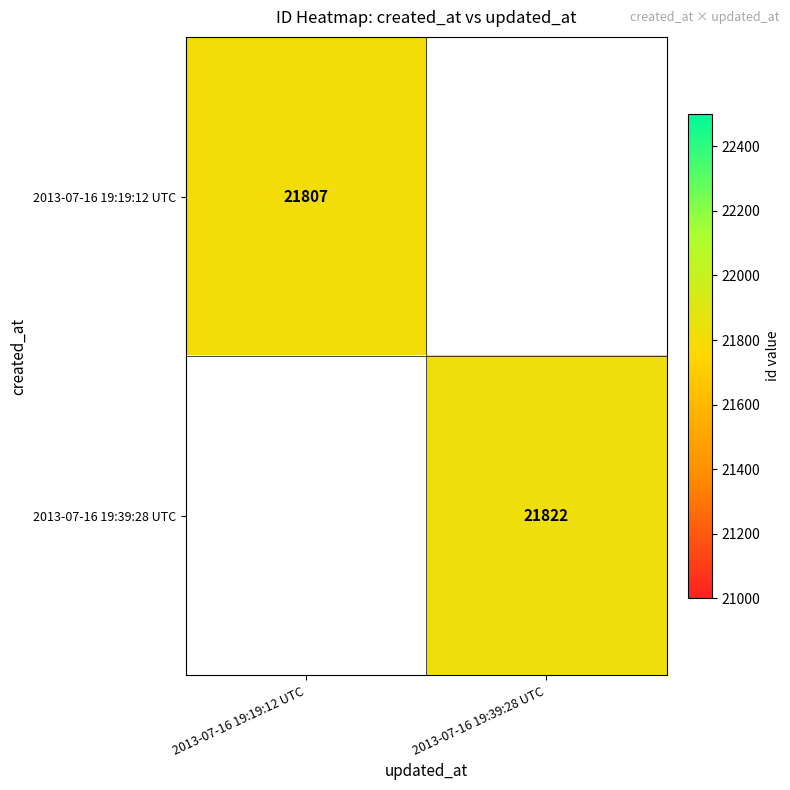

The value of 2013-07-16 19:19:12 UTC at 2013-07-16 19:19:12 UTC is 9105. True or false?

False